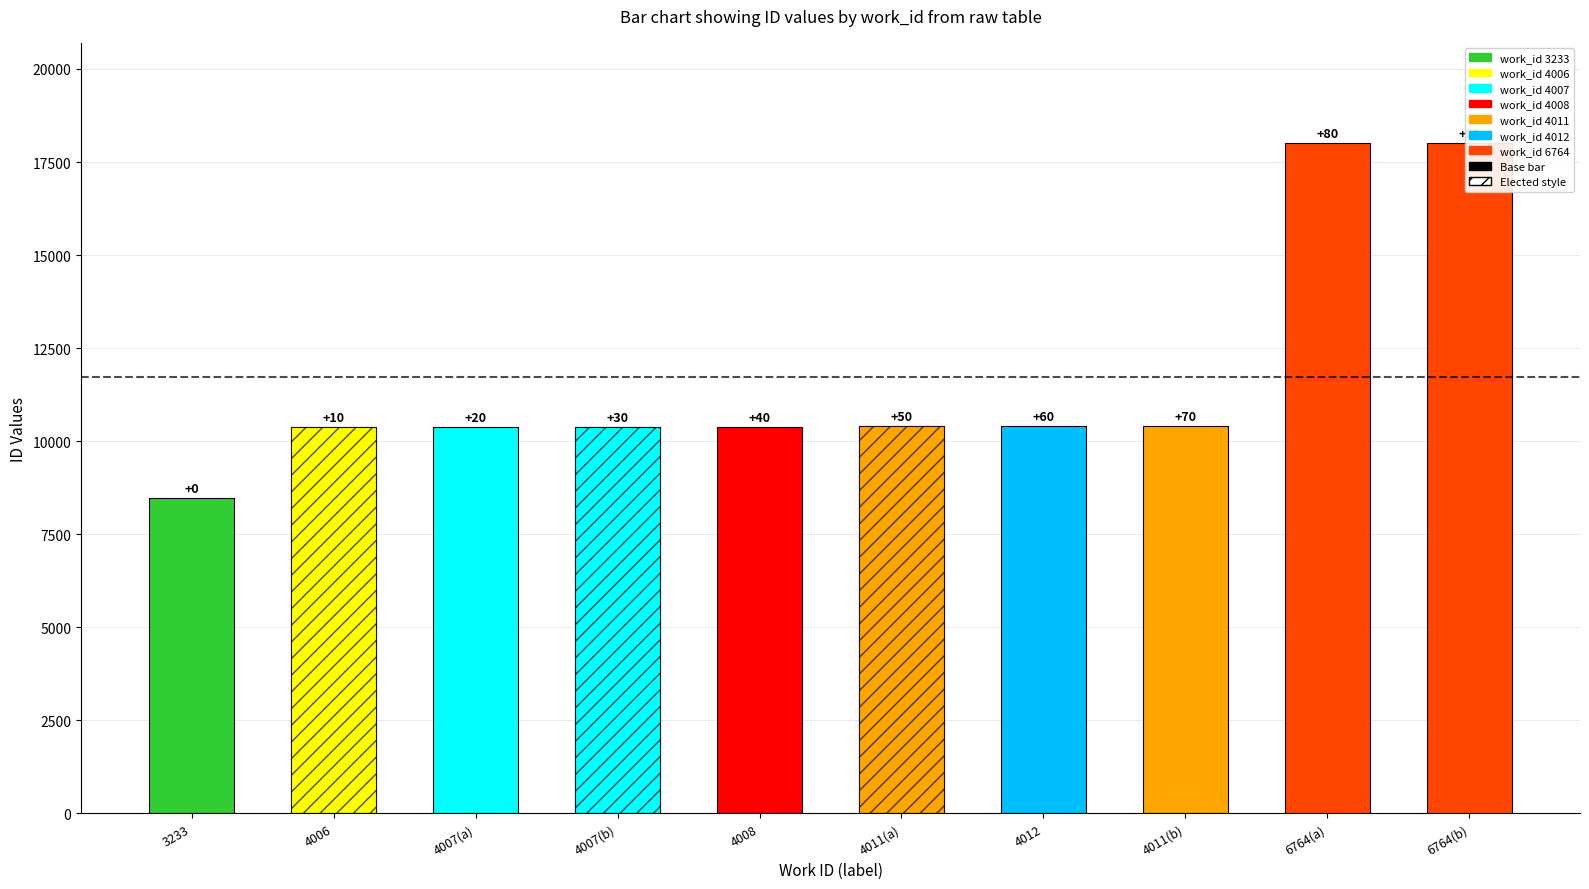

Reading left to right, transcribe all the data shown in this chart.

8483	10389	10391	10392	10393	10396	10397	10403	18001	18002